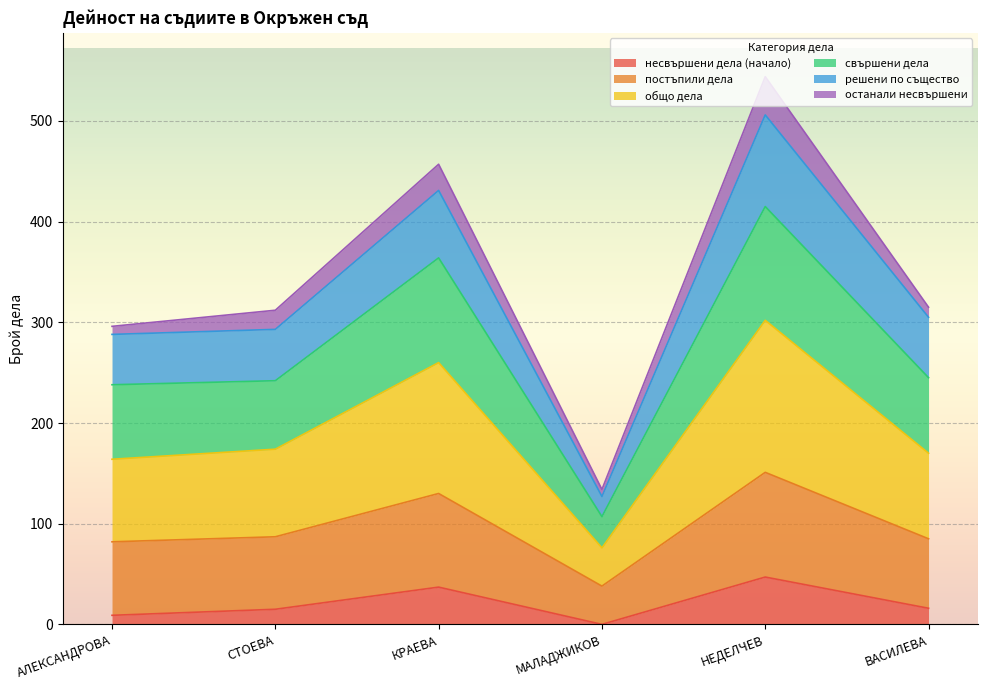

At which category is the sum across all series the highest?

НЕДЕЛЧЕВ